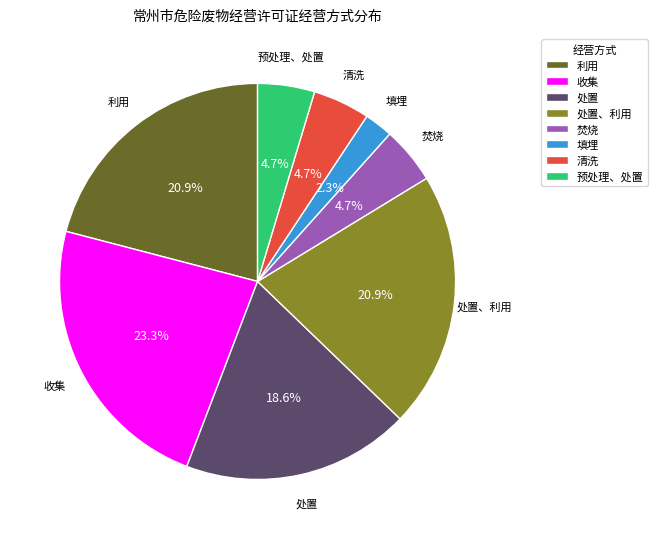

How many slices are in this pie chart?

8